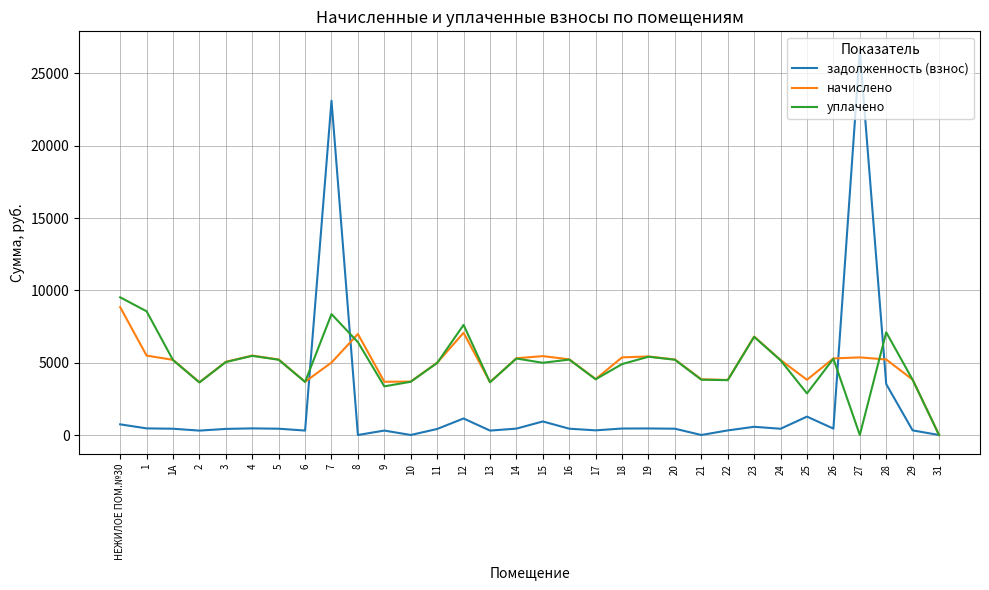

At which category is the sum across all series the highest?

7